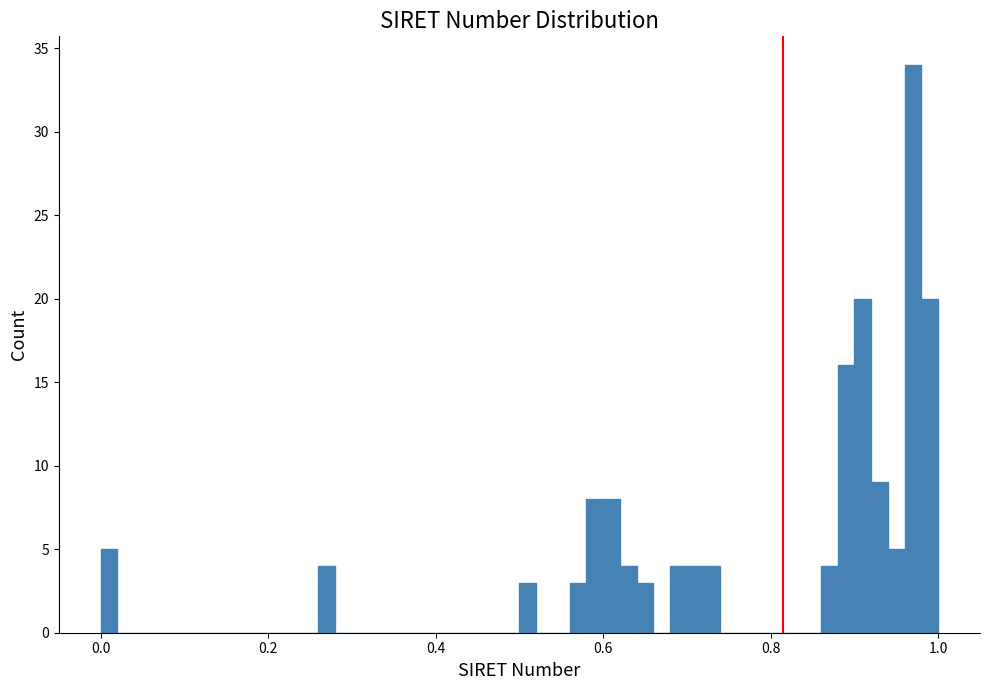

Read against the x-axis, roughly where is the centre of the tallest bar?

0.98